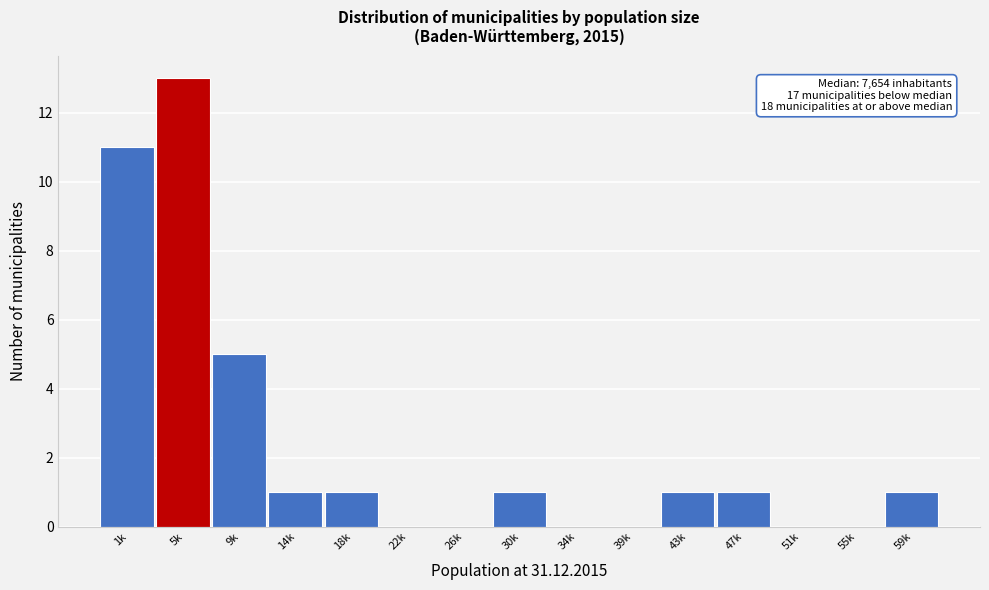

Reading left to right, list all the values displayed in this chart.

1k=11	5k=13	9k=5	14k=1	18k=1	22k=0	26k=0	30k=1	34k=0	39k=0	43k=1	47k=1	51k=0	55k=0	59k=1